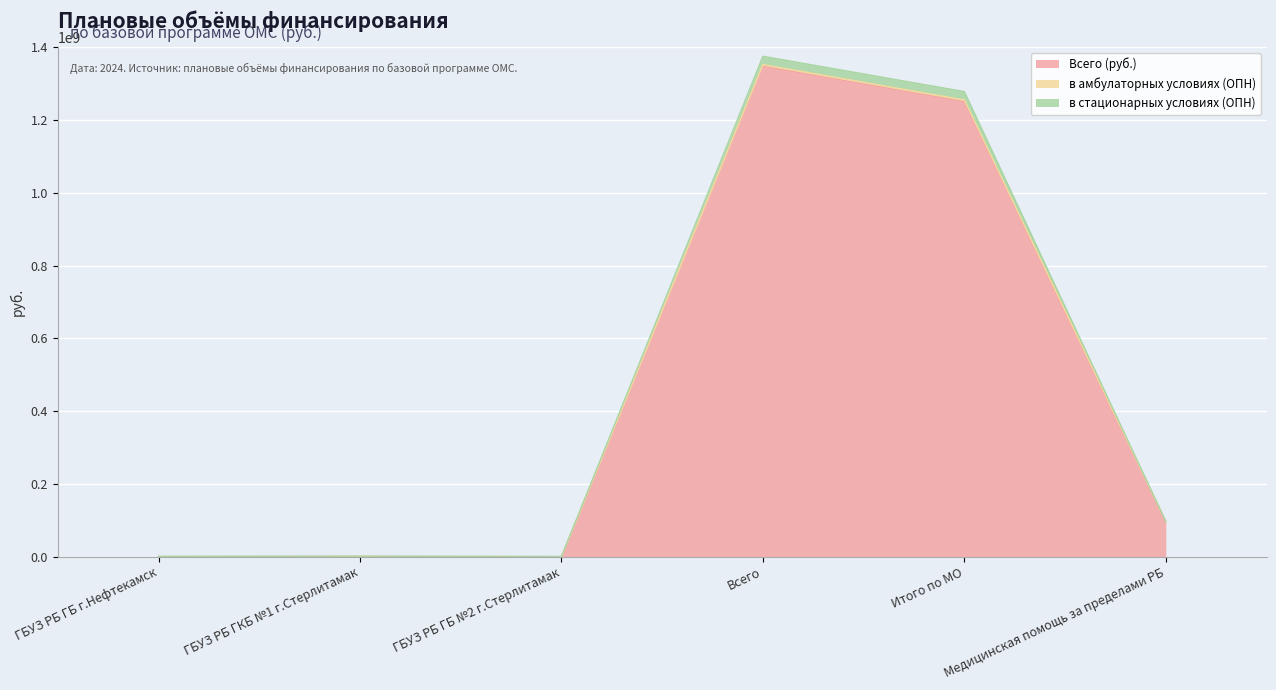

What is the label of the 6th point from the left?

Медицинская помощь за пределами РБ